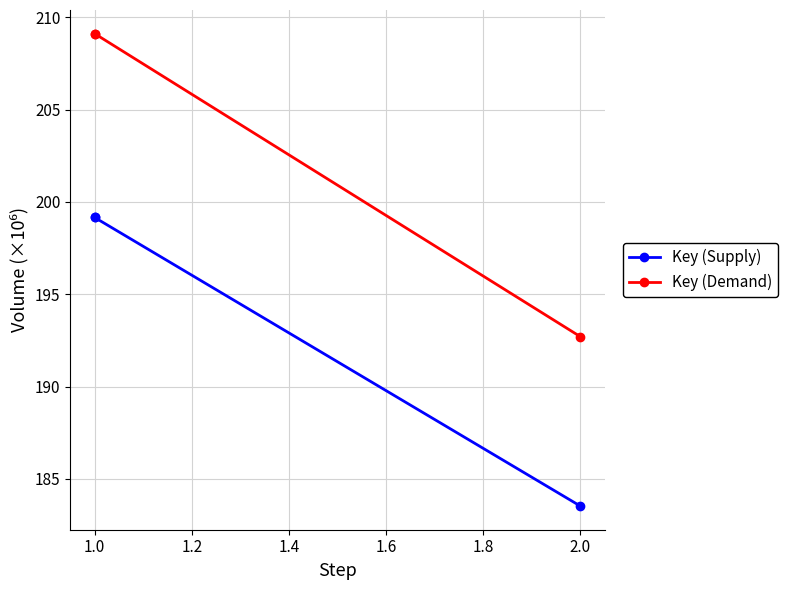

What is the spread (max minus min) of values at 2.0?

9.2